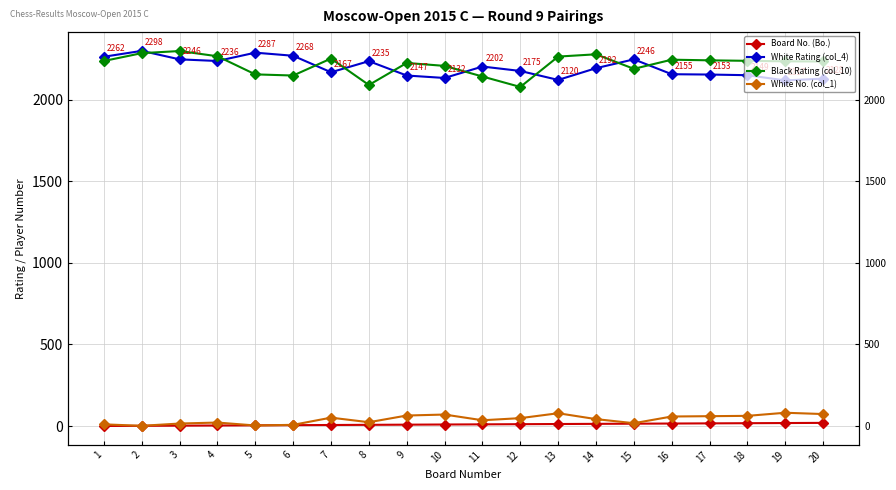

Count the number of data series in this chart.

4